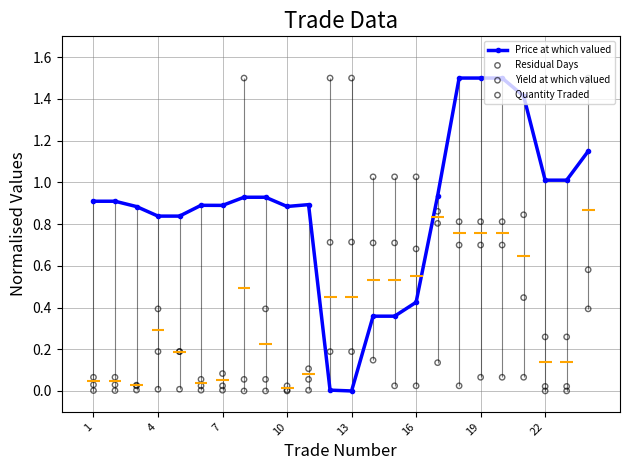

What are all the series names shown in the legend?

Price at which valued, Residual Days, Yield at which valued, Quantity Traded